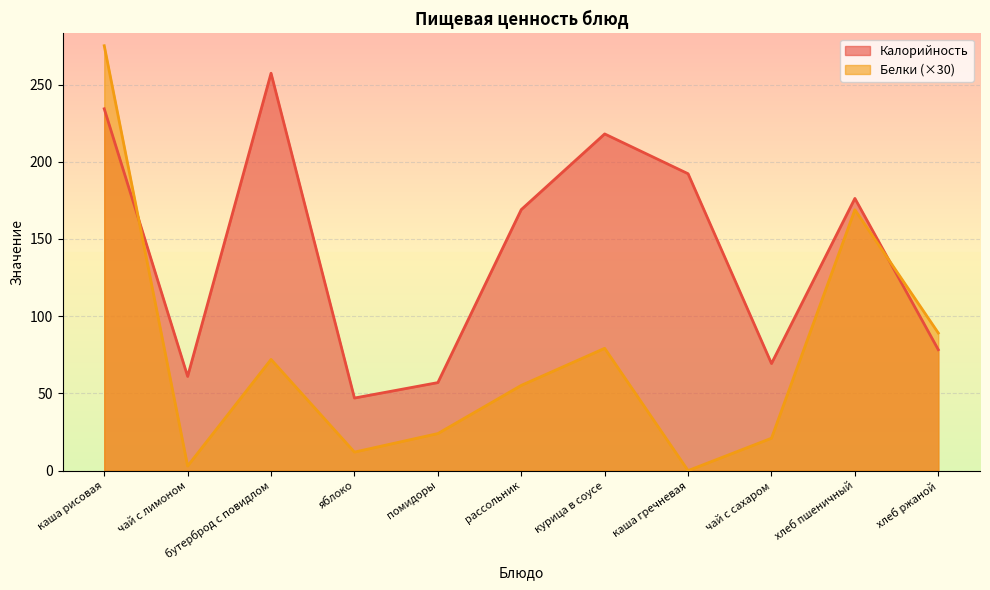

Rank the categories by Белки value from lowest to highest.

каша гречневая, чай с лимоном, яблоко, чай с сахаром, помидоры, рассольник, бутерброд с повидлом, курица в соусе, хлеб ржаной, хлеб пшеничный, каша рисовая